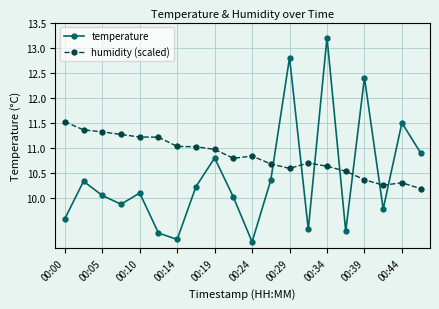

True or false: temperature has more than 1 interior local peaks.

True